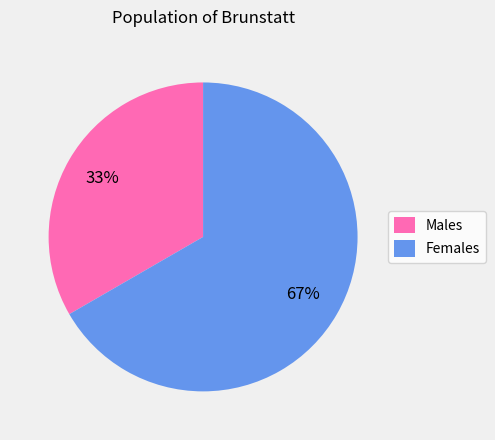

Is there any slice that represents more than half of the pie?

Yes